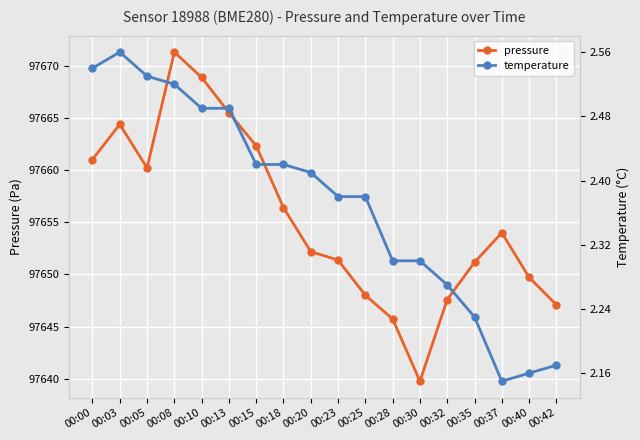

How many categories are shown in the chart?

18